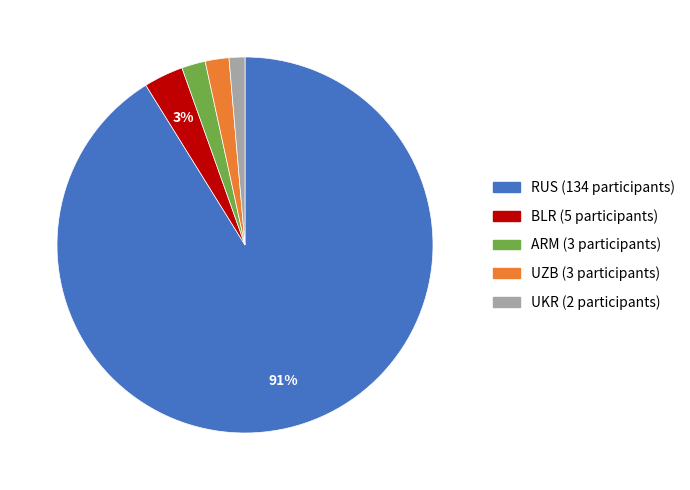

How many slices are in this pie chart?

5